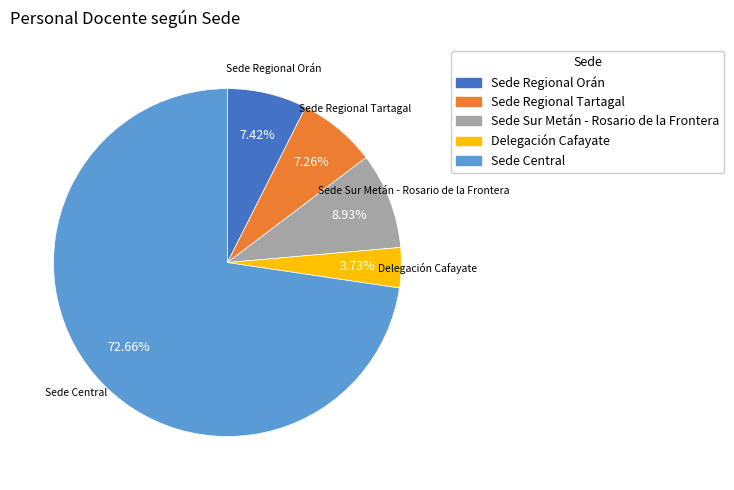

How many slices are in this pie chart?

5